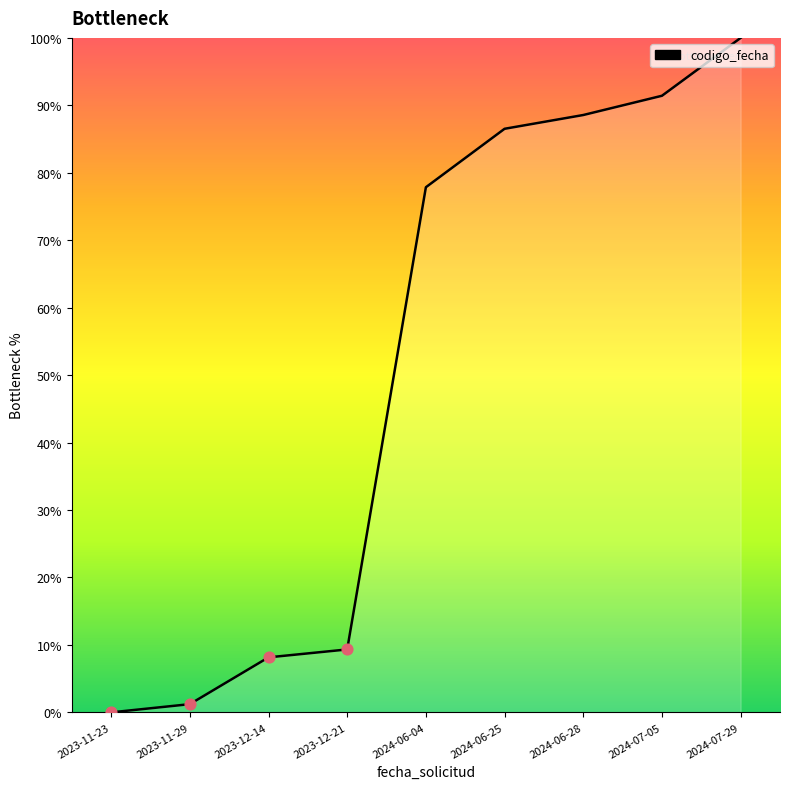

What is the ratio of the value at 2024-06-28 to the value at 2023-12-21?

9.5